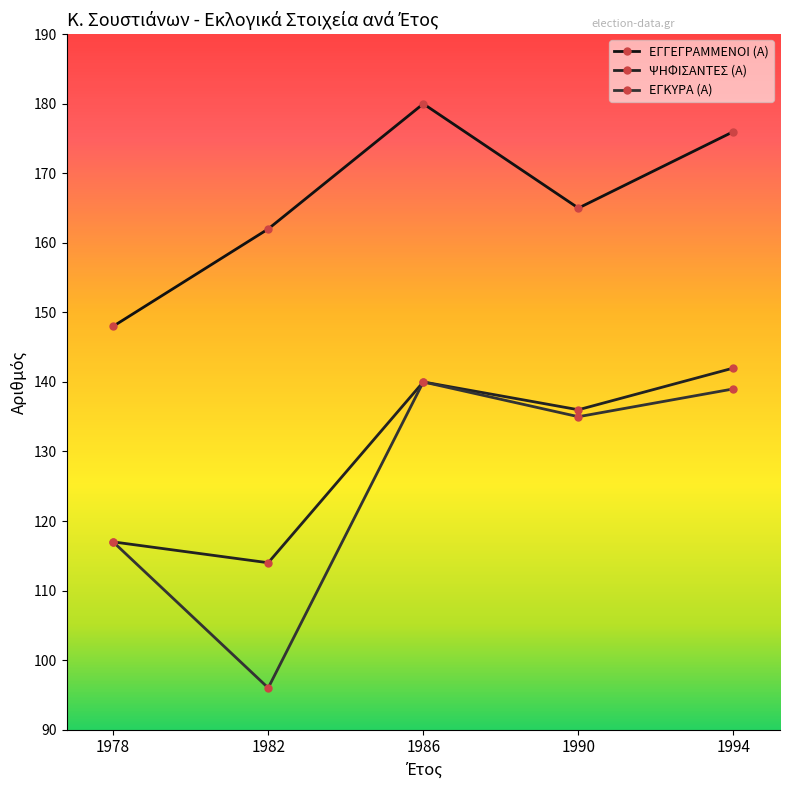

Where is ΨΗΦΙΣΑΝΤΕΣ (Α) nearest to the value 128?

1990